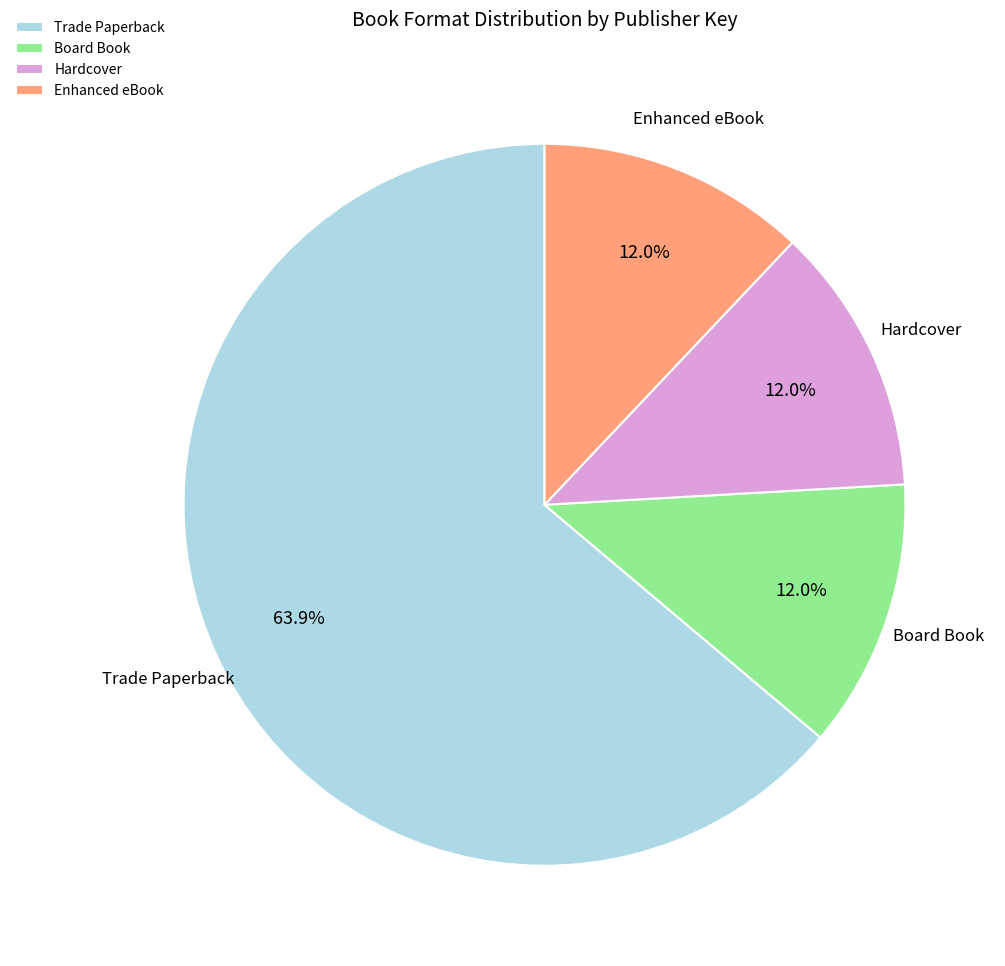

Between Trade Paperback and Board Book, which is larger?

Trade Paperback